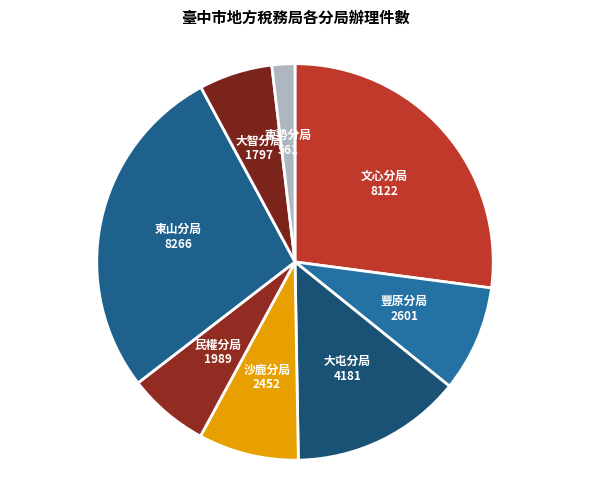

Which has a higher value, 大屯分局 or 沙鹿分局?

大屯分局